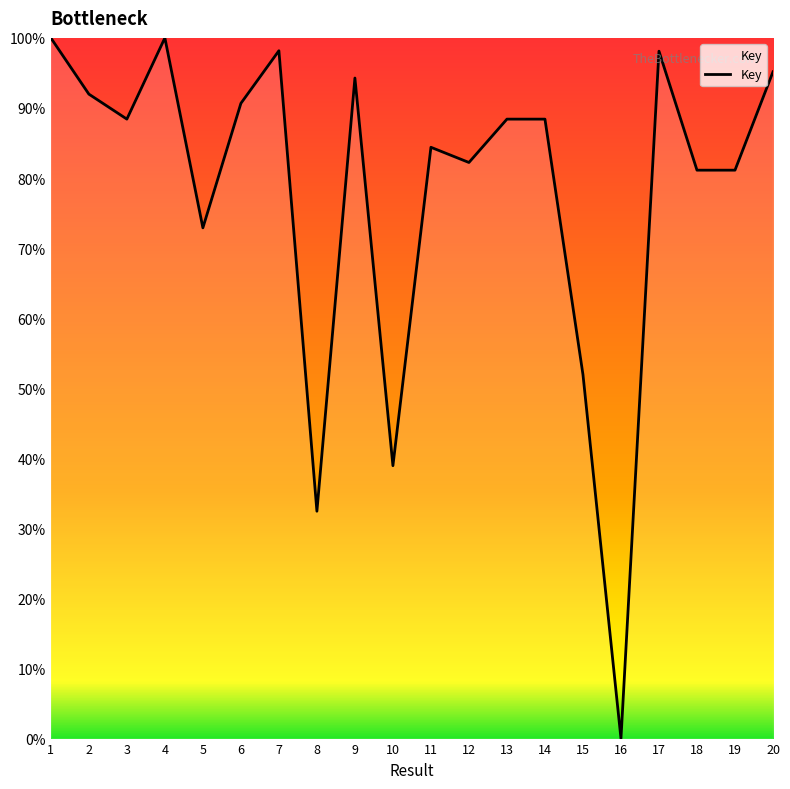

How many lines are shown in the chart?

1